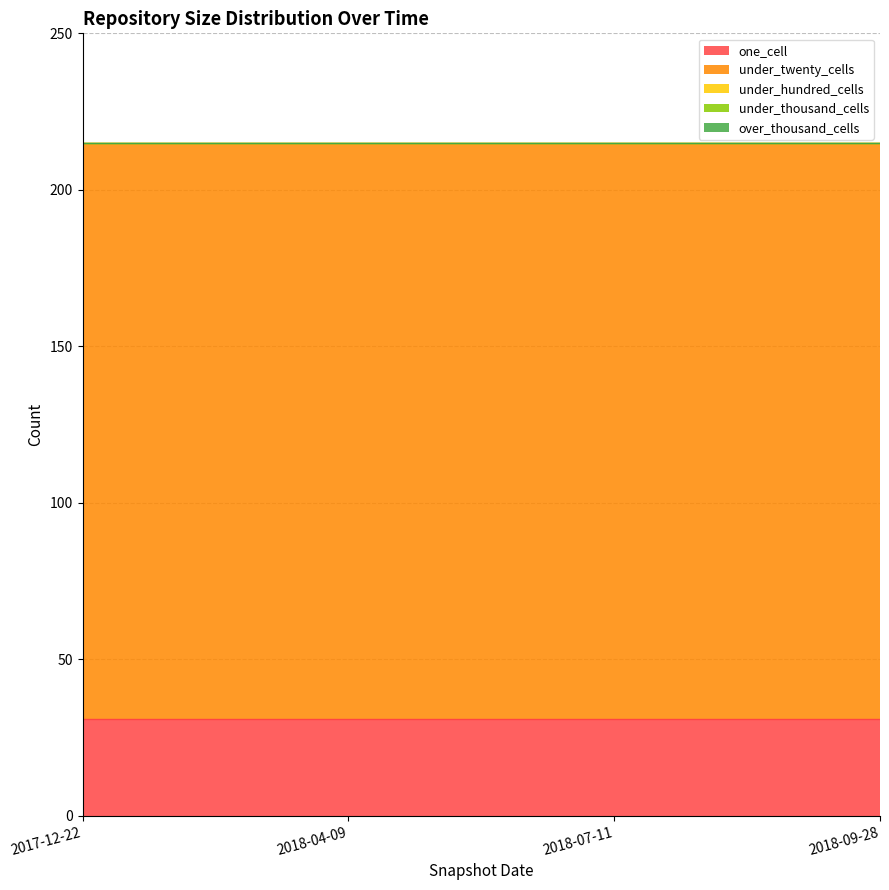

How many categories are shown in the chart?

4